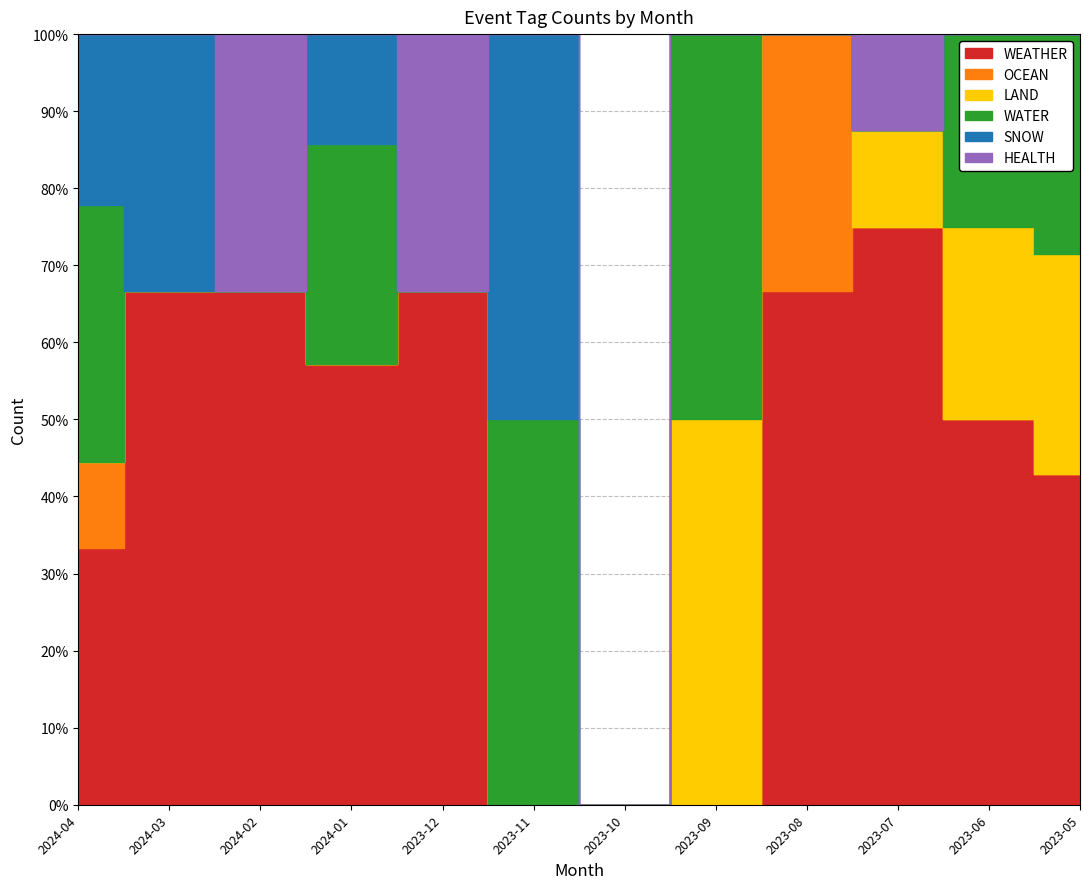

Reading left to right, list all the values displayed in this chart.

WEATHER: 3	2	2	4	2	0	0	0	2	6	2	3
OCEAN: 1	0	0	0	0	0	0	0	1	0	0	0
LAND: 0	0	0	0	0	0	0	1	0	1	1	2
WATER: 3	0	0	2	0	1	0	1	0	0	1	2
SNOW: 2	1	0	1	0	1	0	0	0	0	0	0
HEALTH: 0	0	1	0	1	0	0	0	0	1	0	0